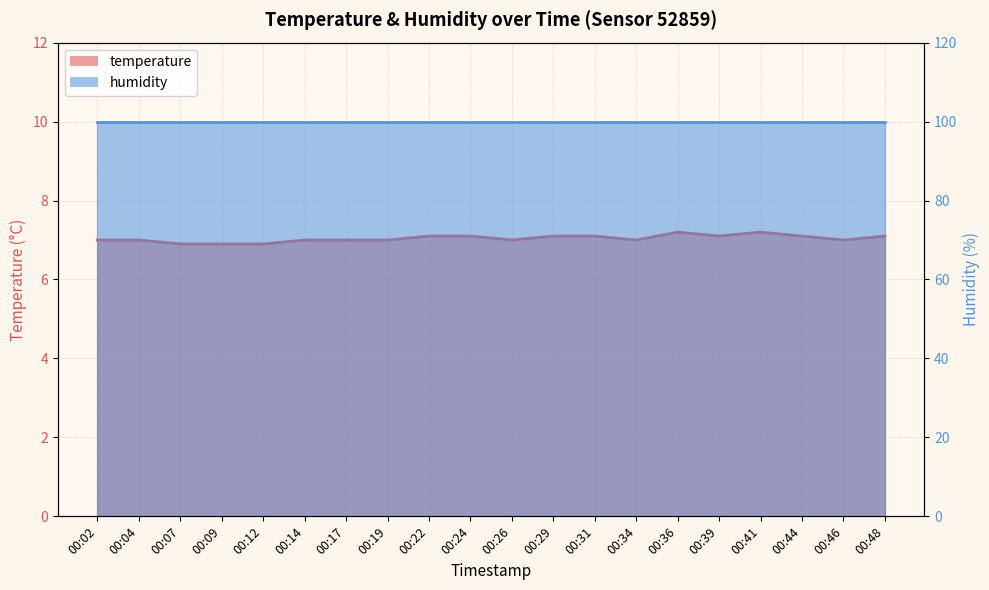

What is the value of the 8th point from the left?

7.0